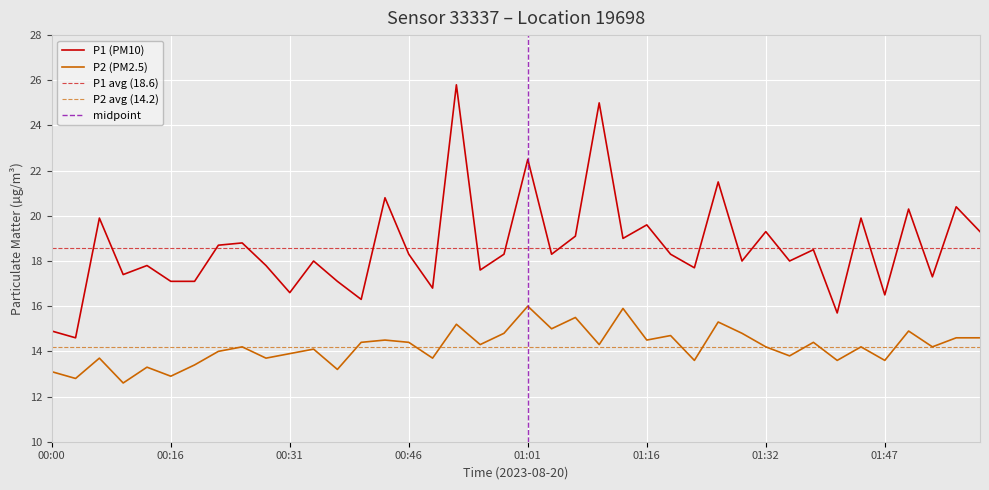

The P2 series shows 4.8 at 00:12. True or false?

False